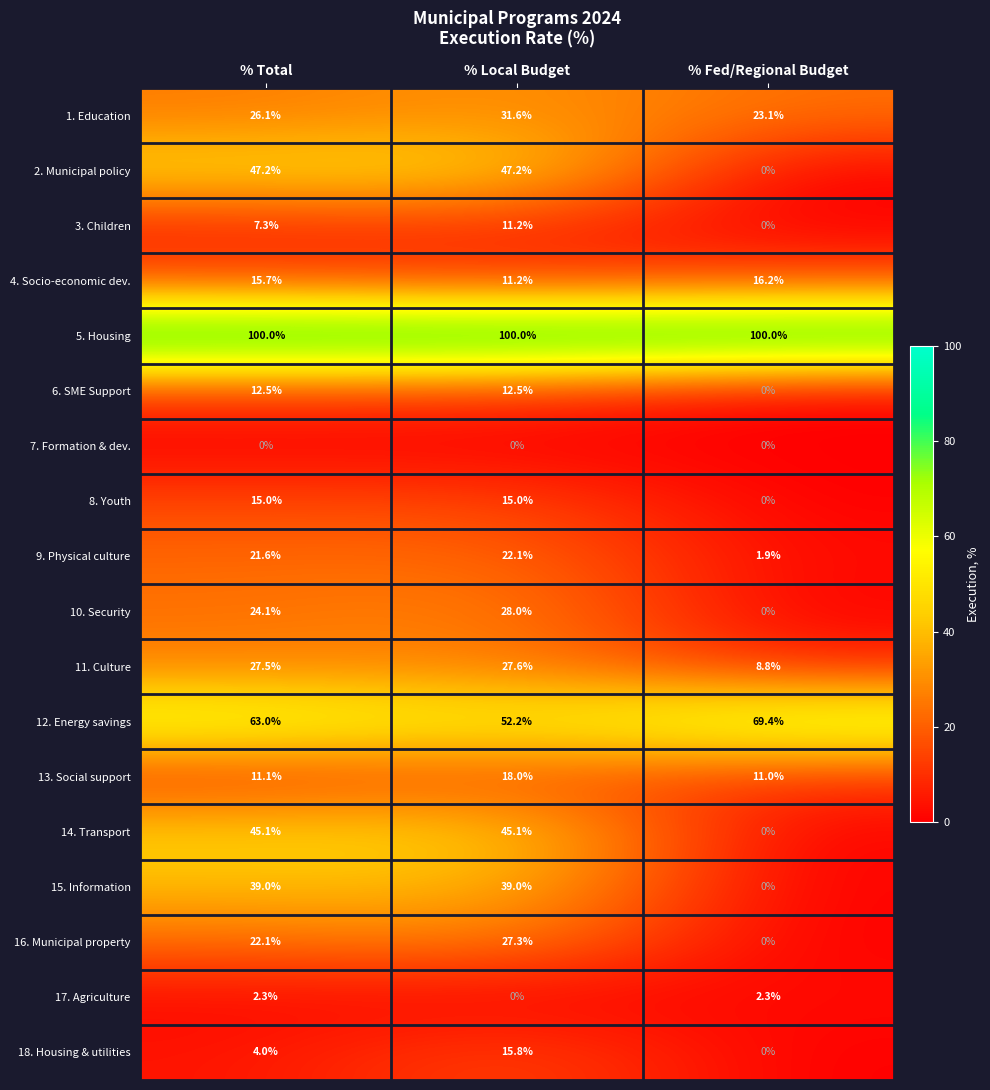

How many categories are shown in the chart?

3